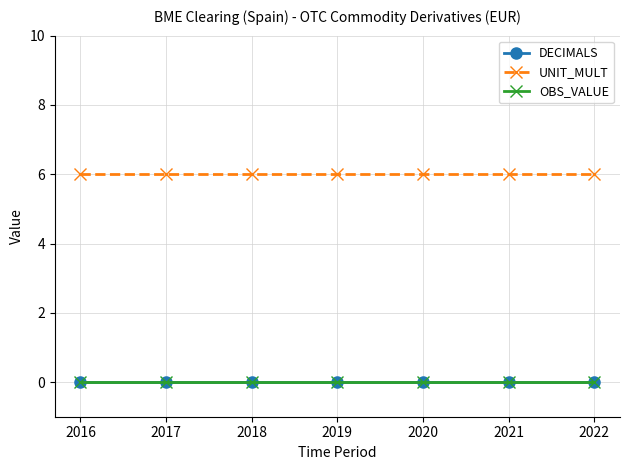

True or false: DECIMALS and UNIT_MULT cross at least once.

False